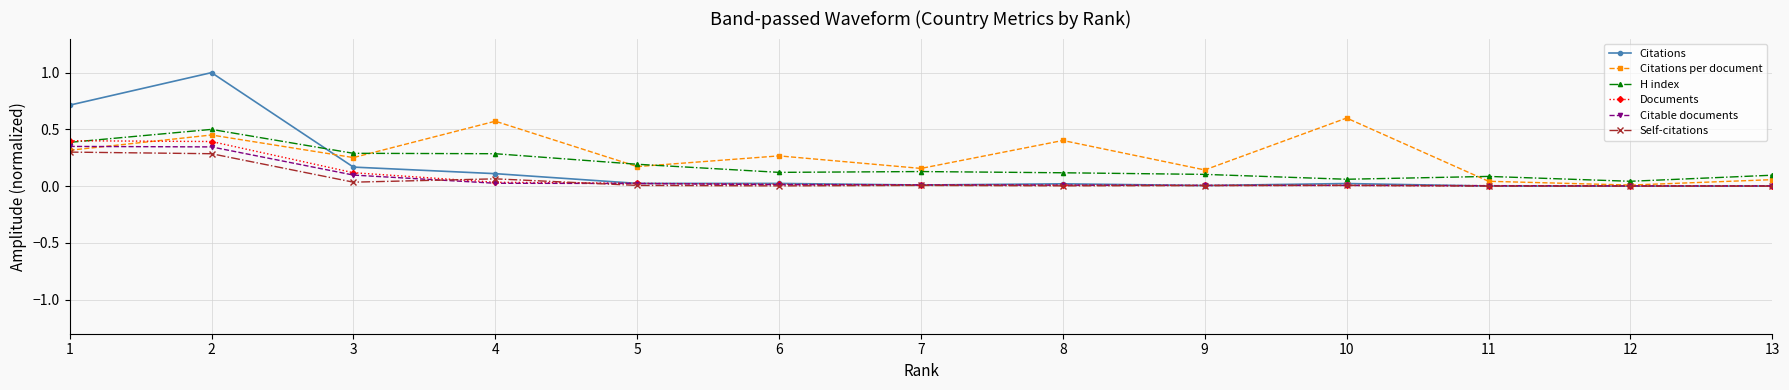

What is the maximum value shown in the chart?

1.0